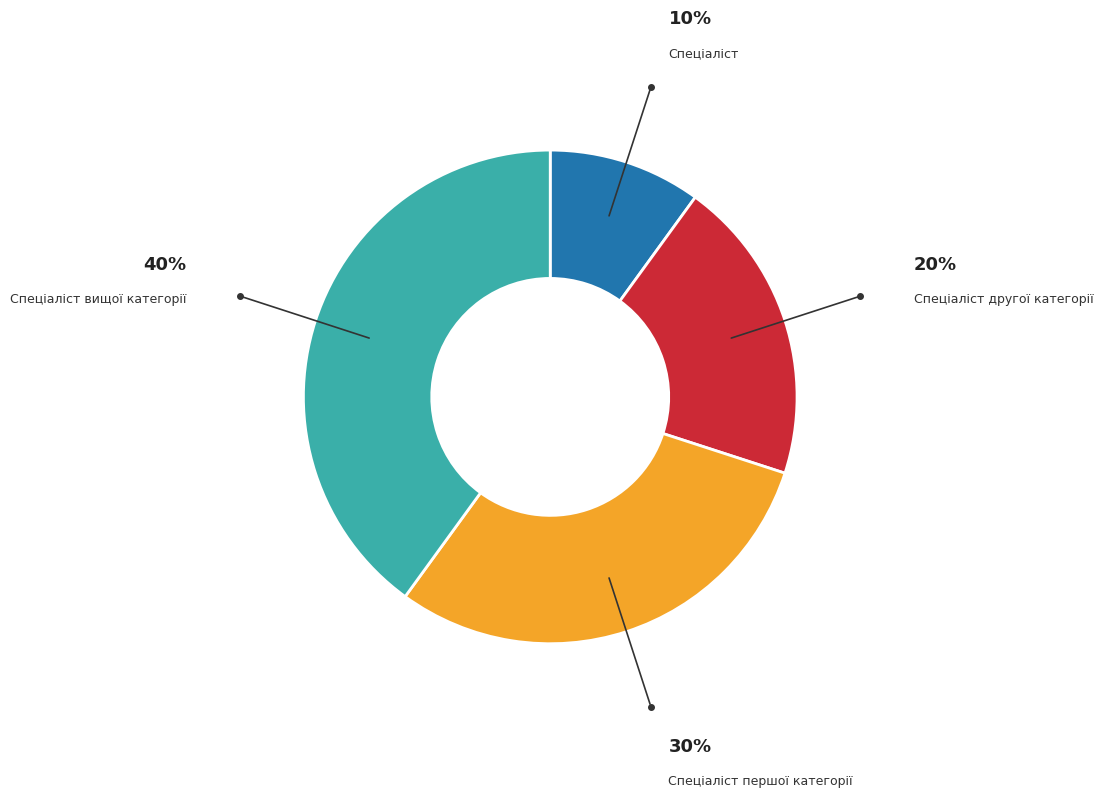

Which has a higher value, Спеціаліст другої категорії or Спеціаліст?

Спеціаліст другої категорії